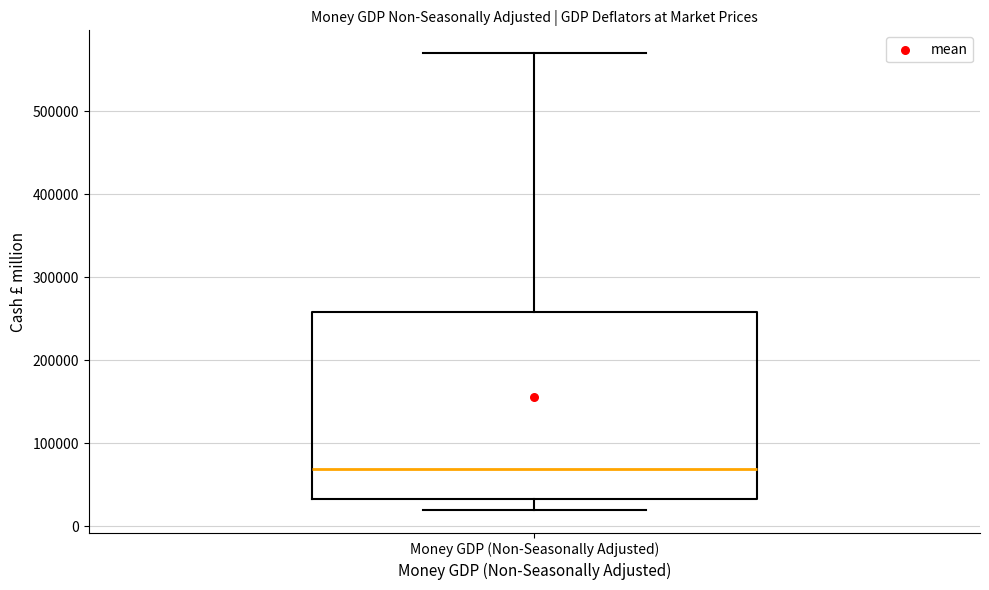

Read this box plot against the y-axis: the position of the median line, the range covered by the box, and the ends of both whiskers. The values are not printed on the chart, so give them approximately, as read against the axis.

median 70000, box 30000 to 260000, whiskers 20000 to 570000